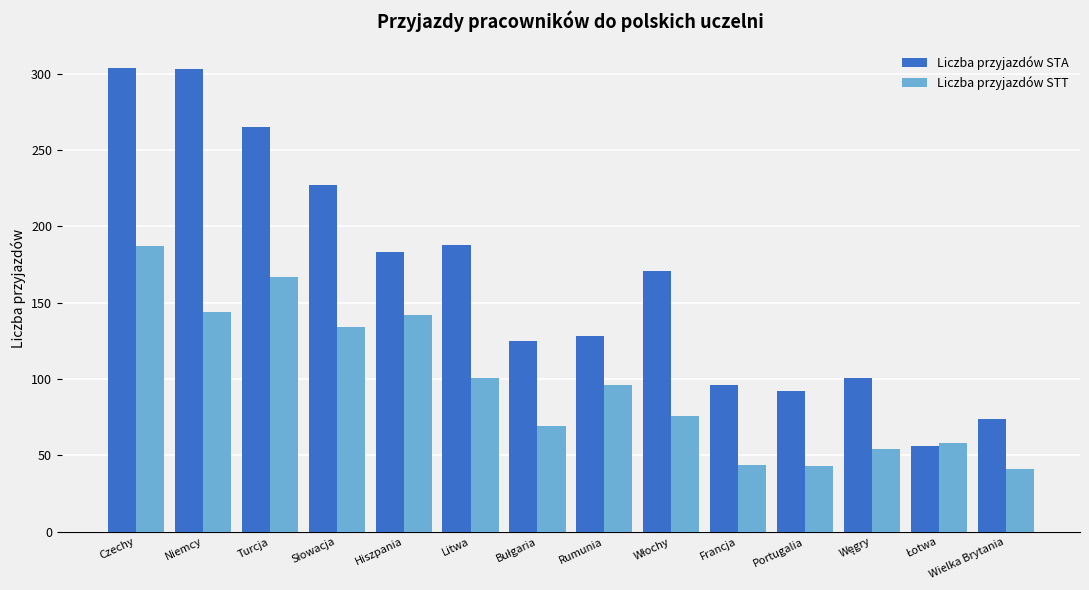

At which label does Liczba przyjazdów STT reach its peak?

Czechy